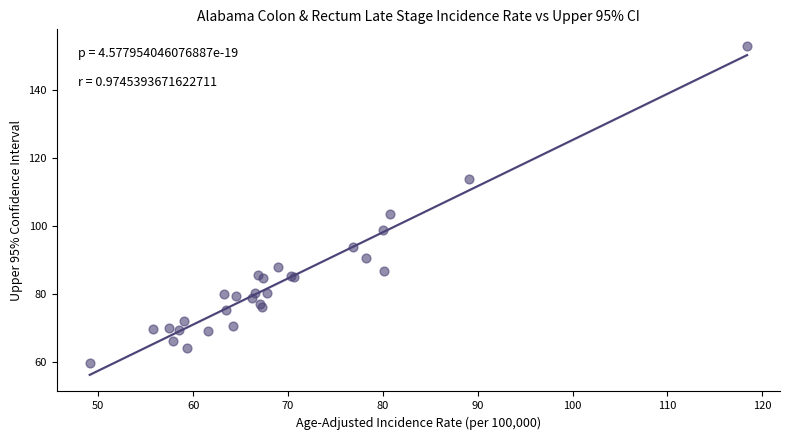

What Y value in the scatter plot is closest to 106?

103.5